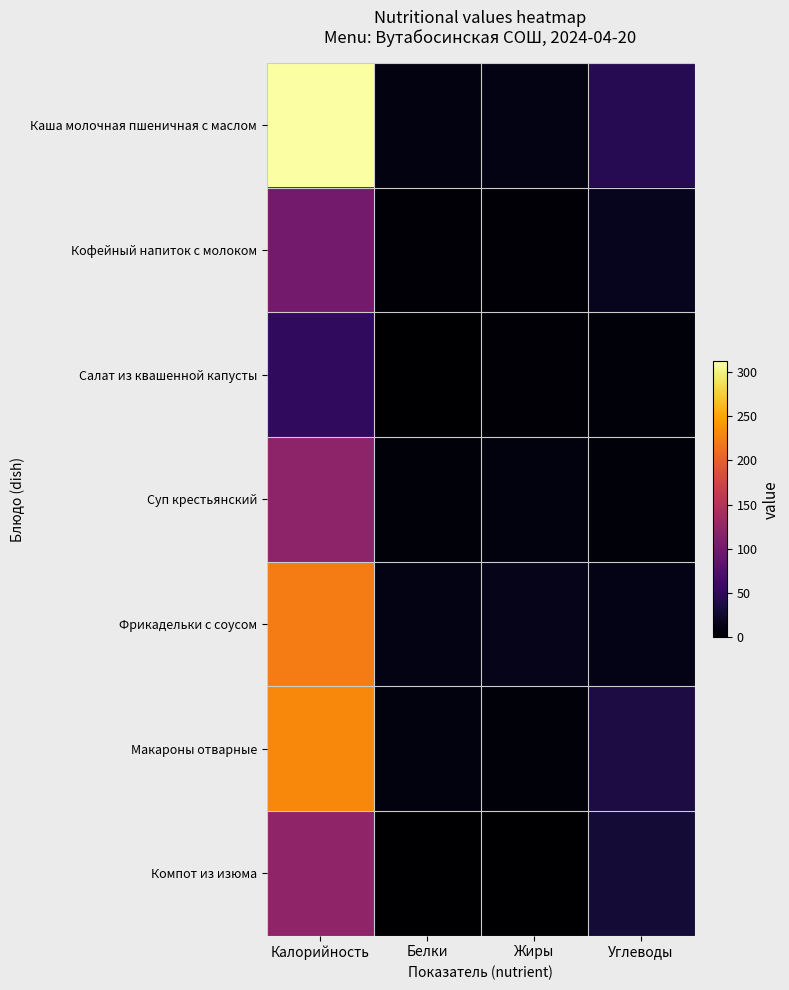

Reading right to left, list all the values displayed in this chart.

Каша молочная пшеничная с маслом: Углеводы=44	Жиры=11	Белки=9	Калорийность=312
Кофейный напиток с молоком: Углеводы=16	Жиры=3	Белки=3	Калорийность=101
Салат из квашенной капусты: Углеводы=5	Жиры=3	Белки=1	Калорийность=51
Суп крестьянский: Углеводы=5	Жиры=8	Белки=6	Калорийность=120
Фрикадельки с соусом: Углеводы=13	Жиры=14	Белки=11	Калорийность=223
Макароны отварные: Углеводы=36	Жиры=6	Белки=8	Калорийность=231
Компот из изюма: Углеводы=30	Жиры=0	Белки=0	Калорийность=122